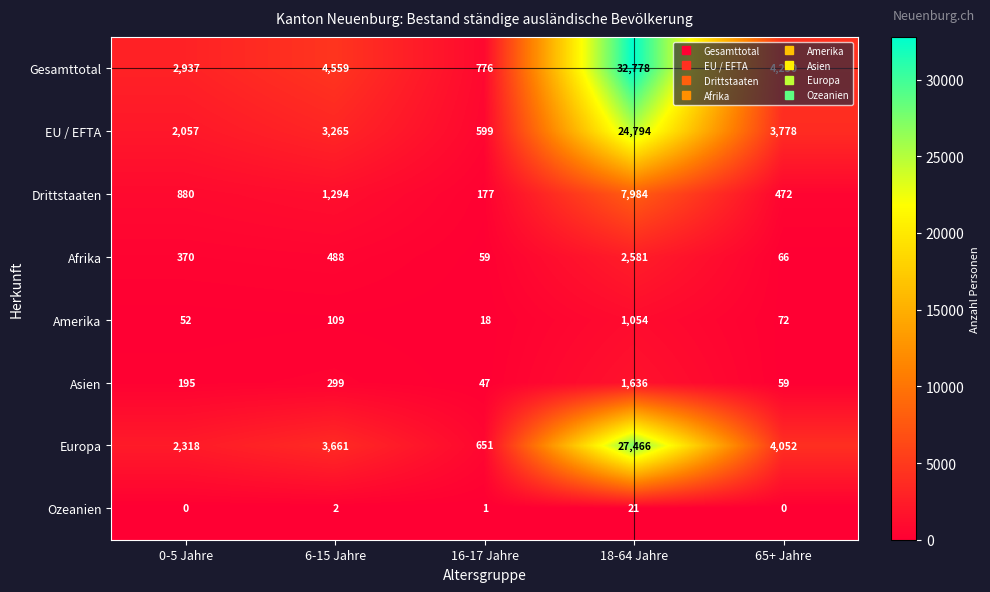

What is the difference between the maximum and minimum values in the Ozeanien series?

21